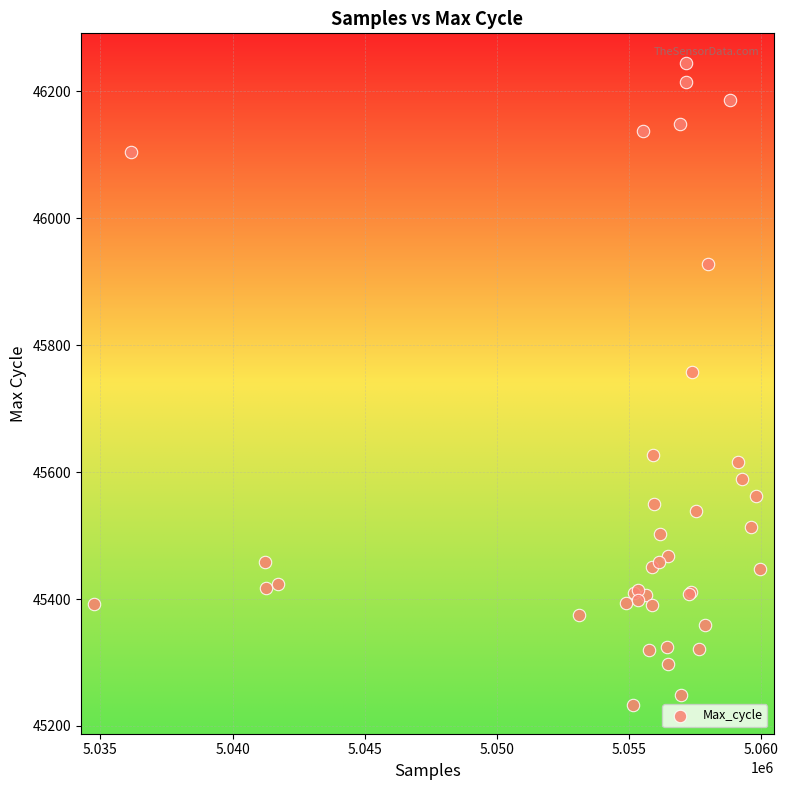

What Y value in the scatter plot is closest to 45739?

45757